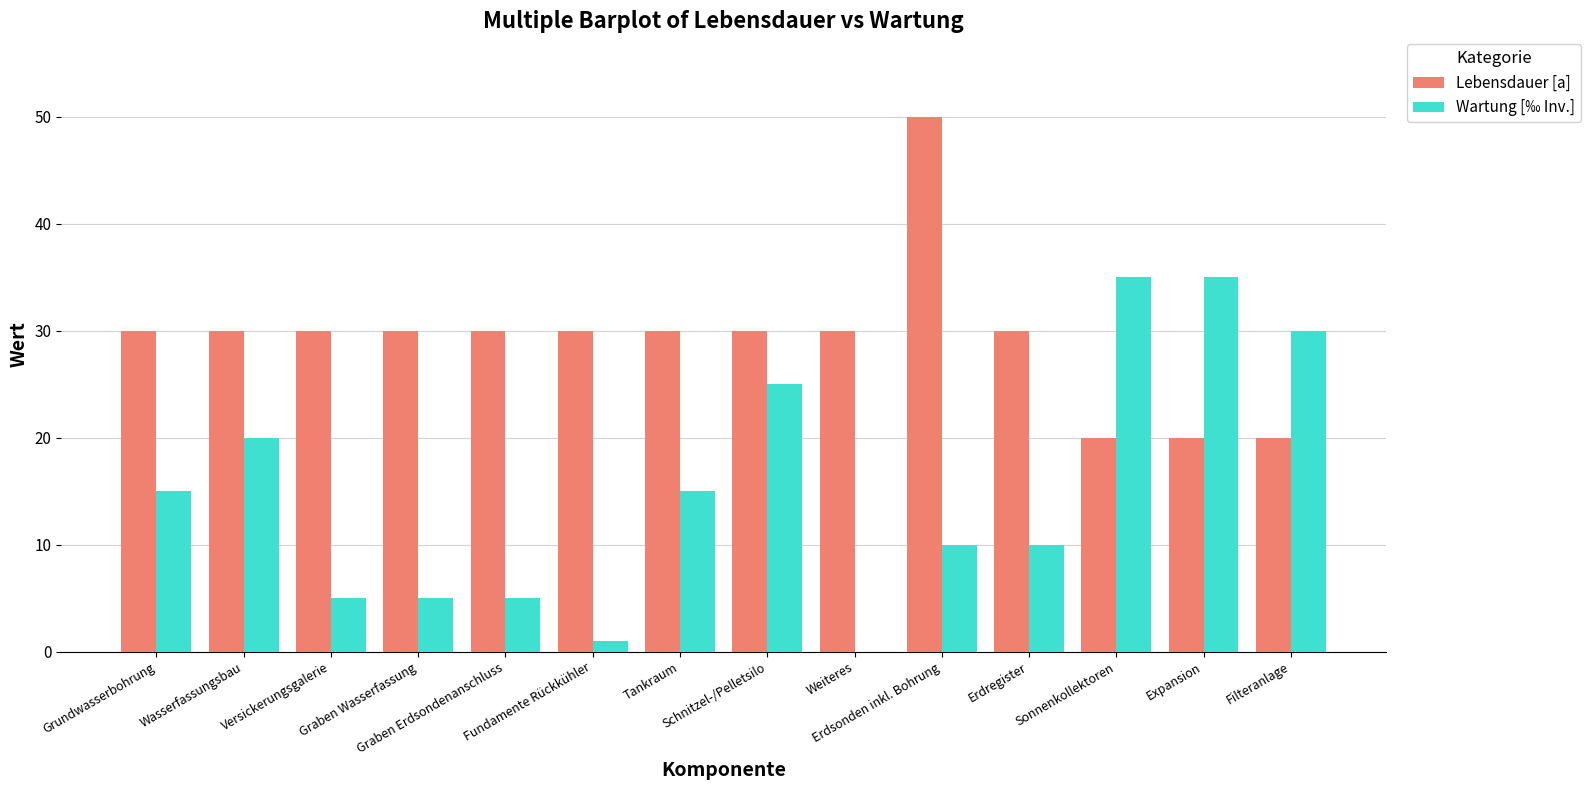

Which series has the largest total across all categories?

Lebensdauer [a]